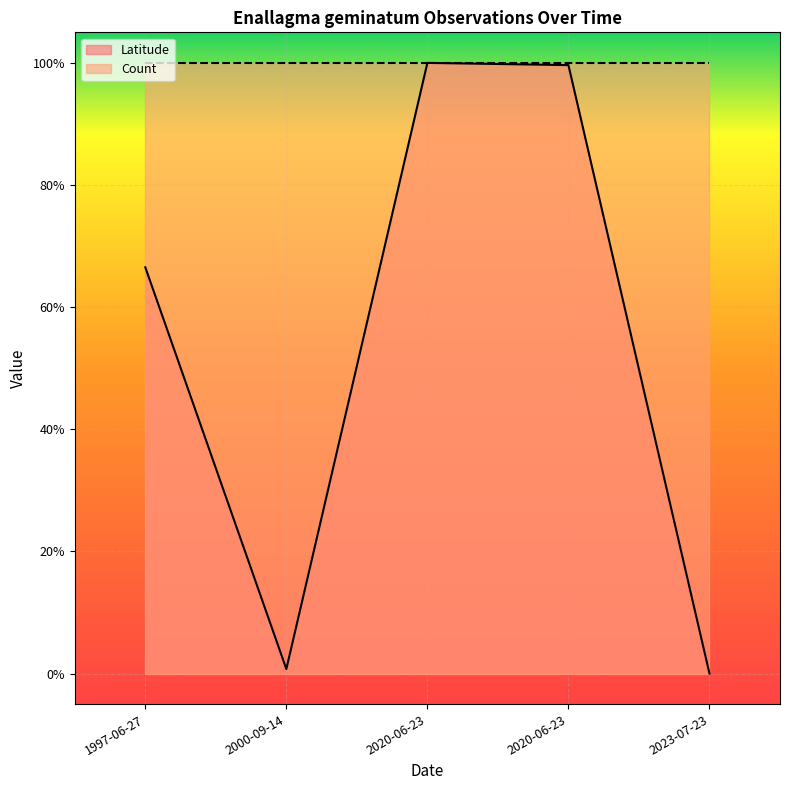

What are all the series names shown in the legend?

Latitude, Count